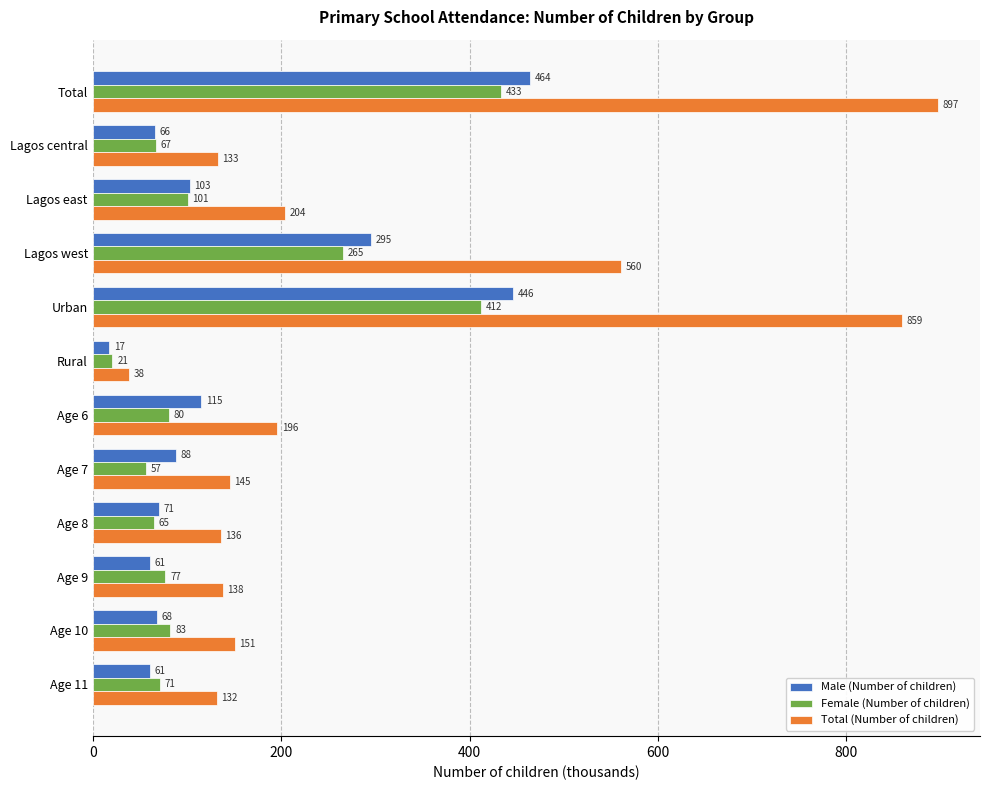

What are all the series names shown in the legend?

Male (Number of children), Female (Number of children), Total (Number of children)